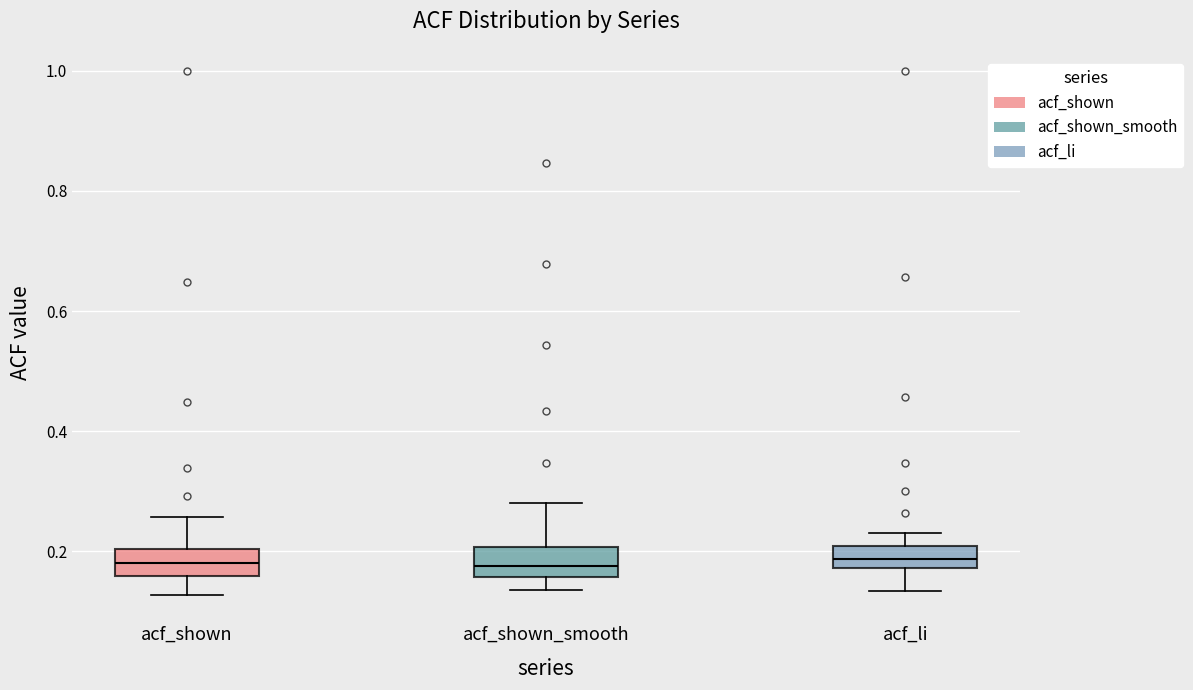

Reading left to right, read every box against the y-axis: the position of its median line, the range the box covers, and the ends of its whiskers. The values are not printed on the chart, so give them approximately, as read against the axis.

acf_shown: median 0.18, box 0.16 to 0.20, whiskers 0.12 to 0.26
acf_shown_smooth: median 0.18, box 0.16 to 0.20, whiskers 0.14 to 0.28
acf_li: median 0.18 (inside the box), box 0.18 to 0.20, whiskers 0.14 to 0.24